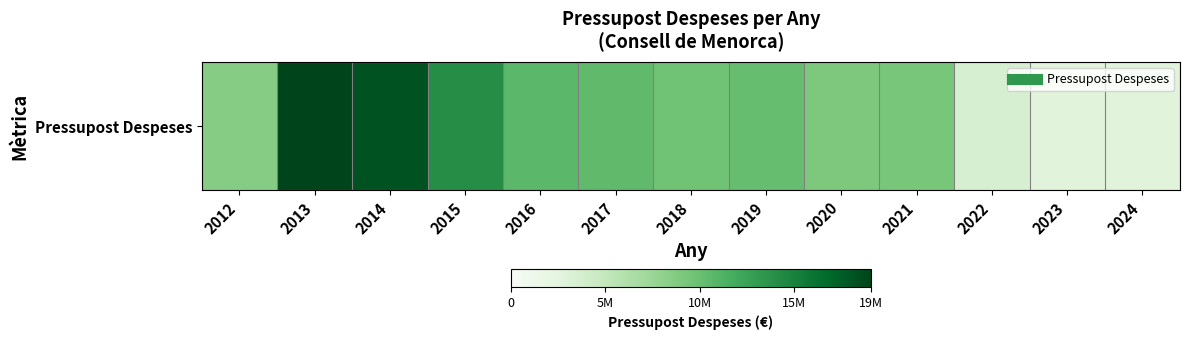

Between 2015 and 2019, which is larger?

2015